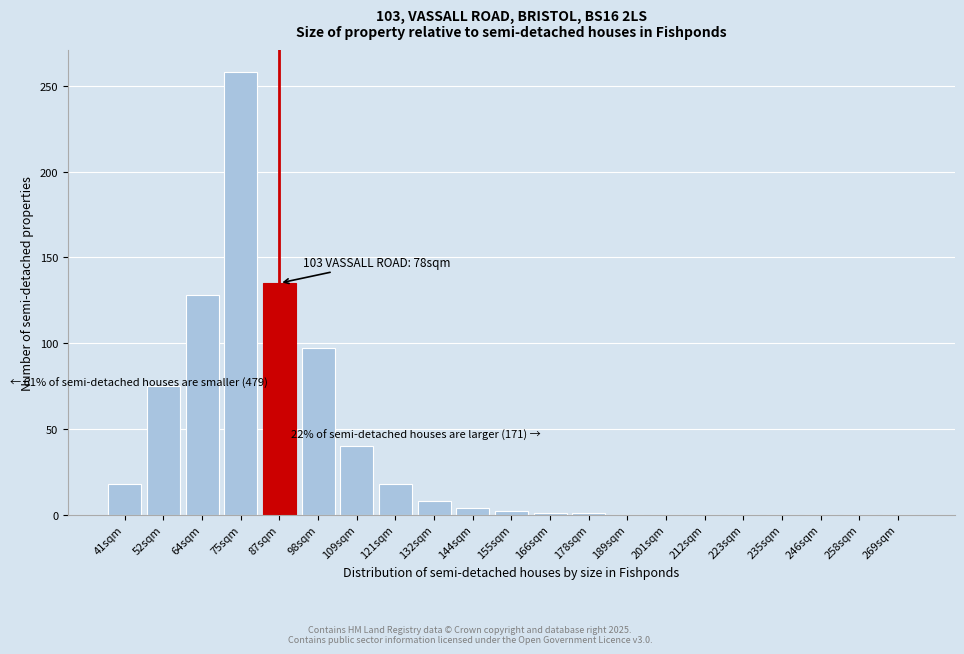

Approximately how many times larger is the value at 64sqm compared to 132sqm?

16.0